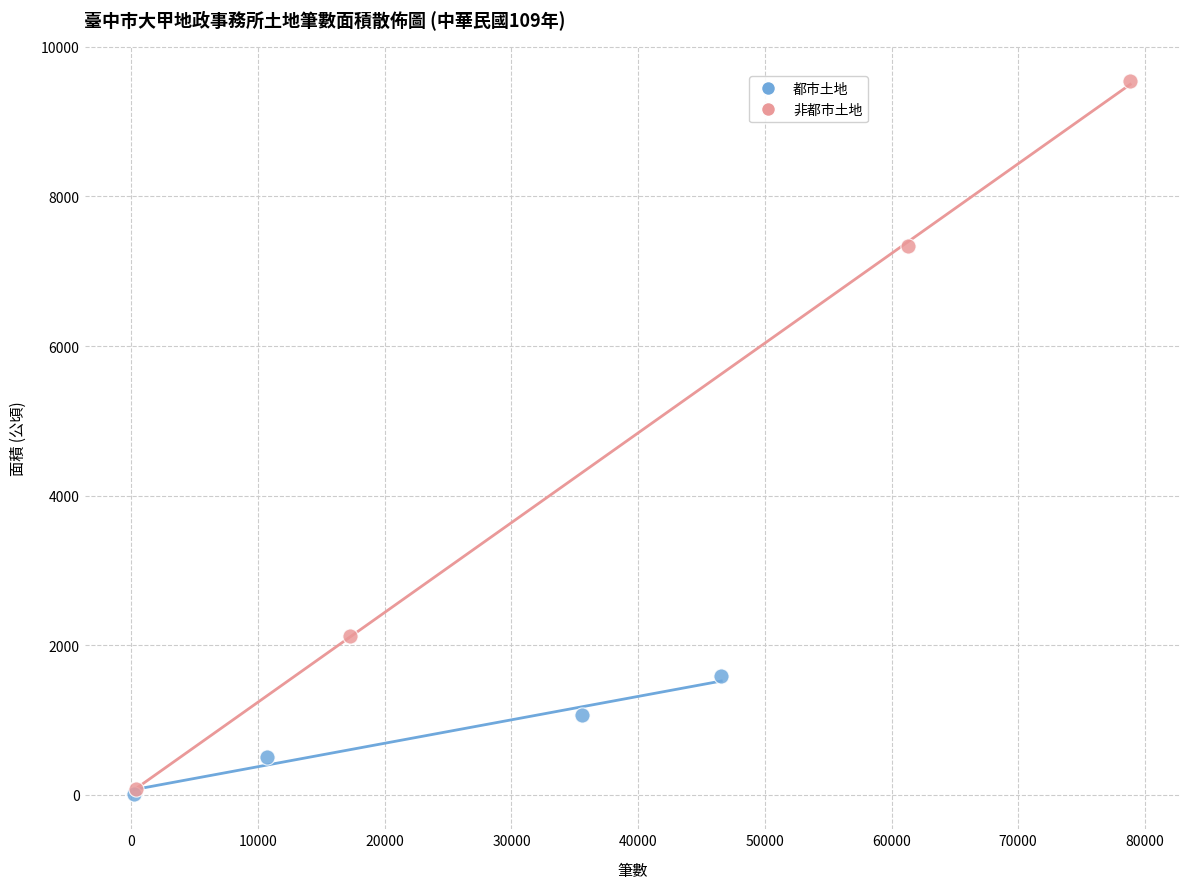

What are all the series names shown in the legend?

都市土地, 非都市土地